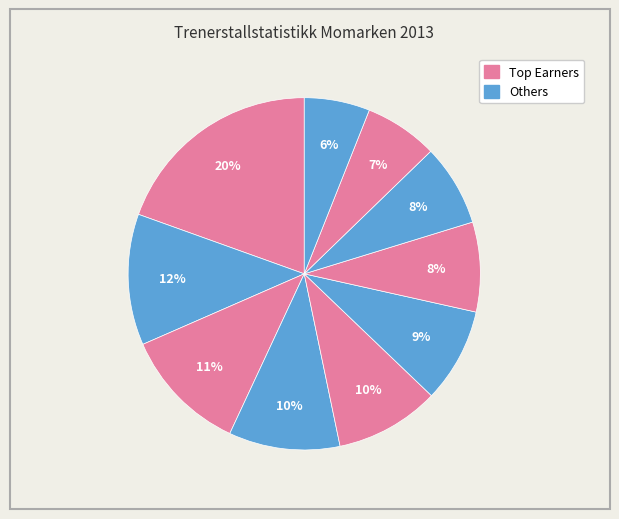

How many slices are in this pie chart?

10